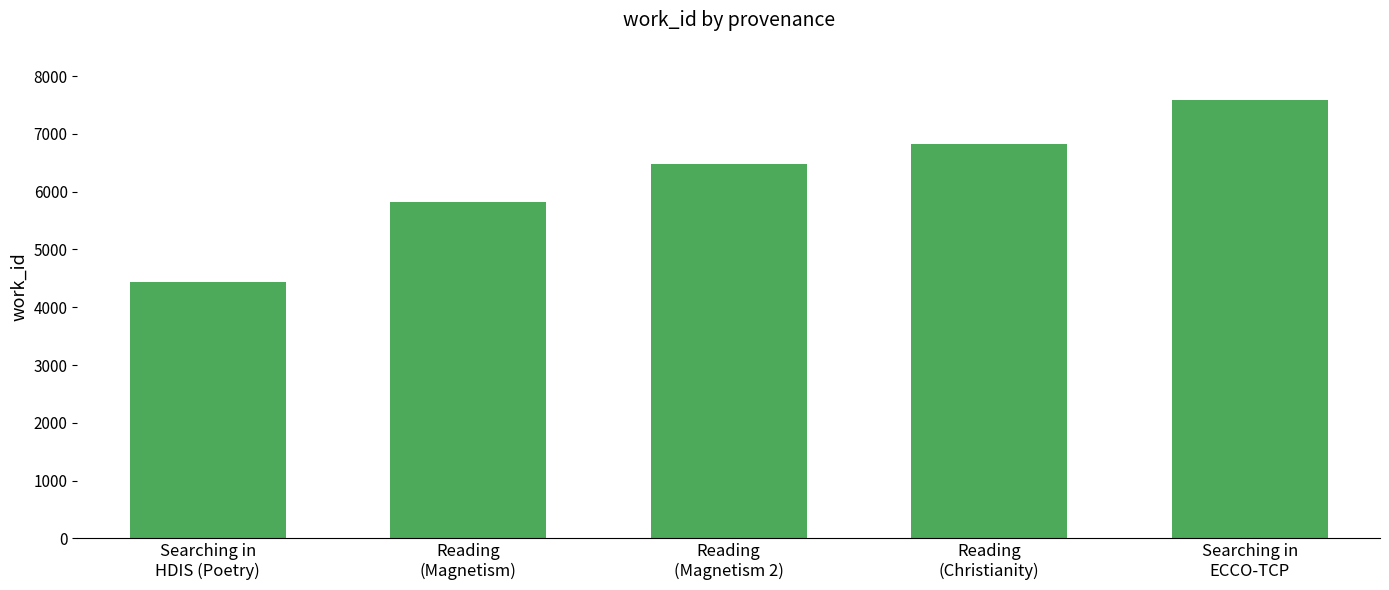

Reading left to right, list all the values displayed in this chart.

Searching in
HDIS (Poetry)=4443	Reading
(Magnetism)=5826	Reading
(Magnetism 2)=6475	Reading
(Christianity)=6833	Searching in
ECCO-TCP=7587